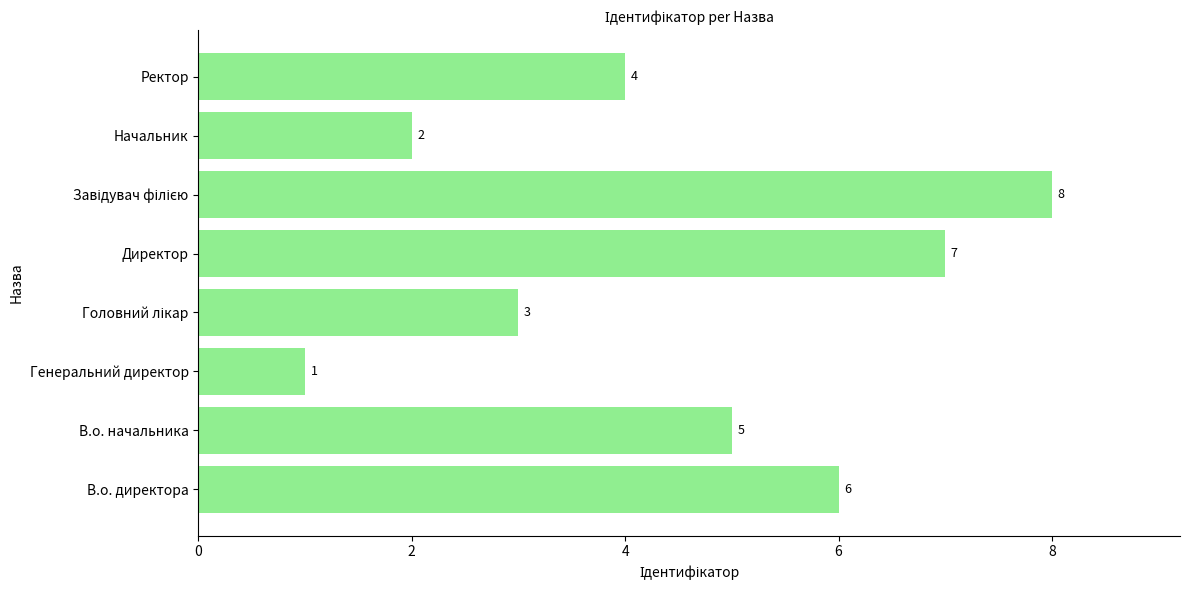

How many values are below 5?

4